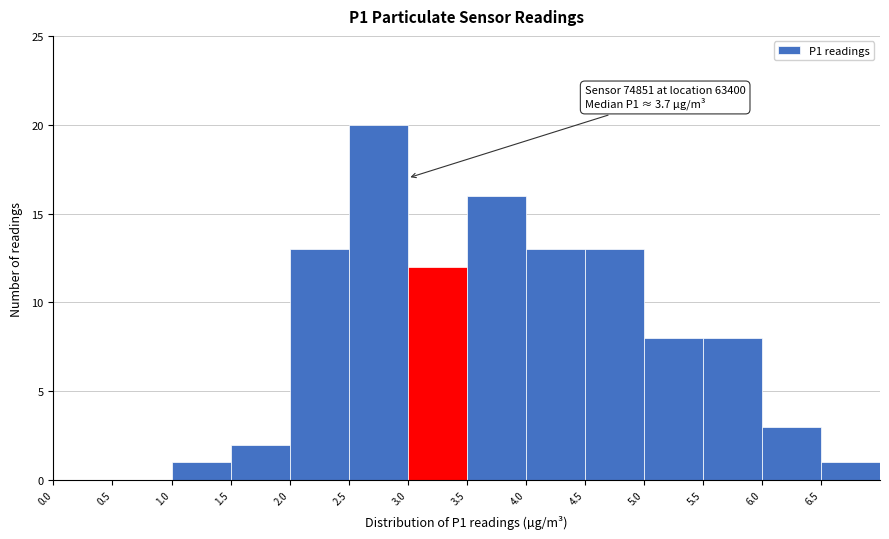

Which range on the x-axis has the tallest bar?

2.5 to 3.0